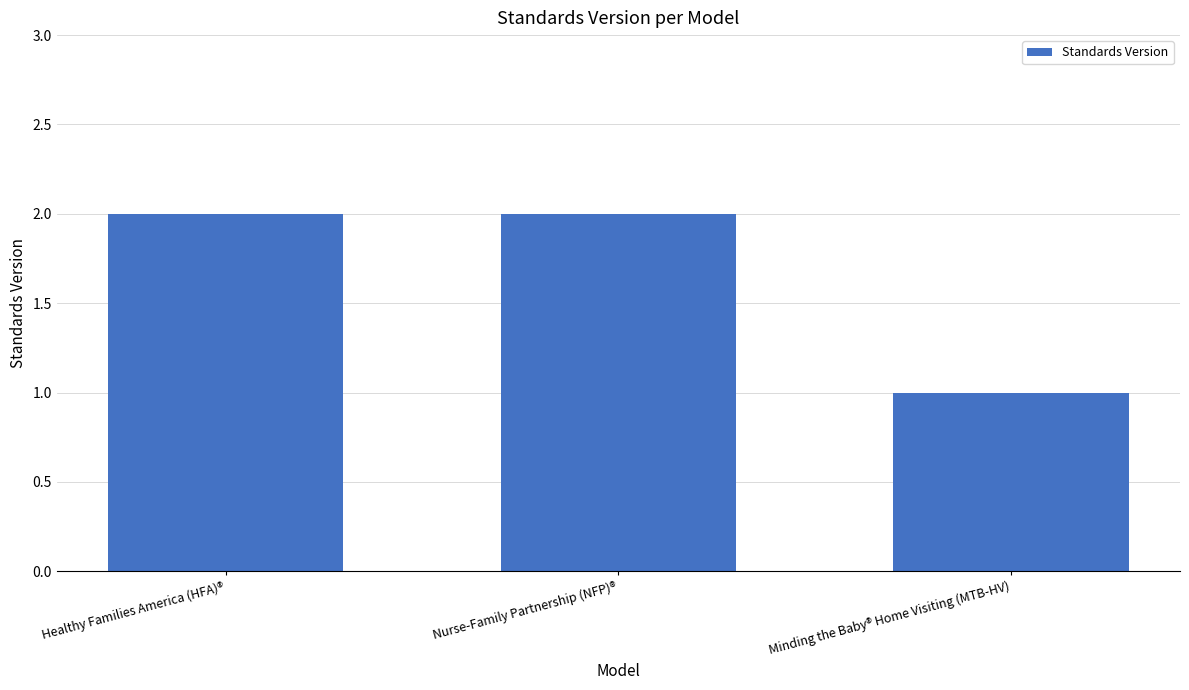

At which category does the chart reach its minimum across all series?

Minding the Baby® Home Visiting (MTB-HV)